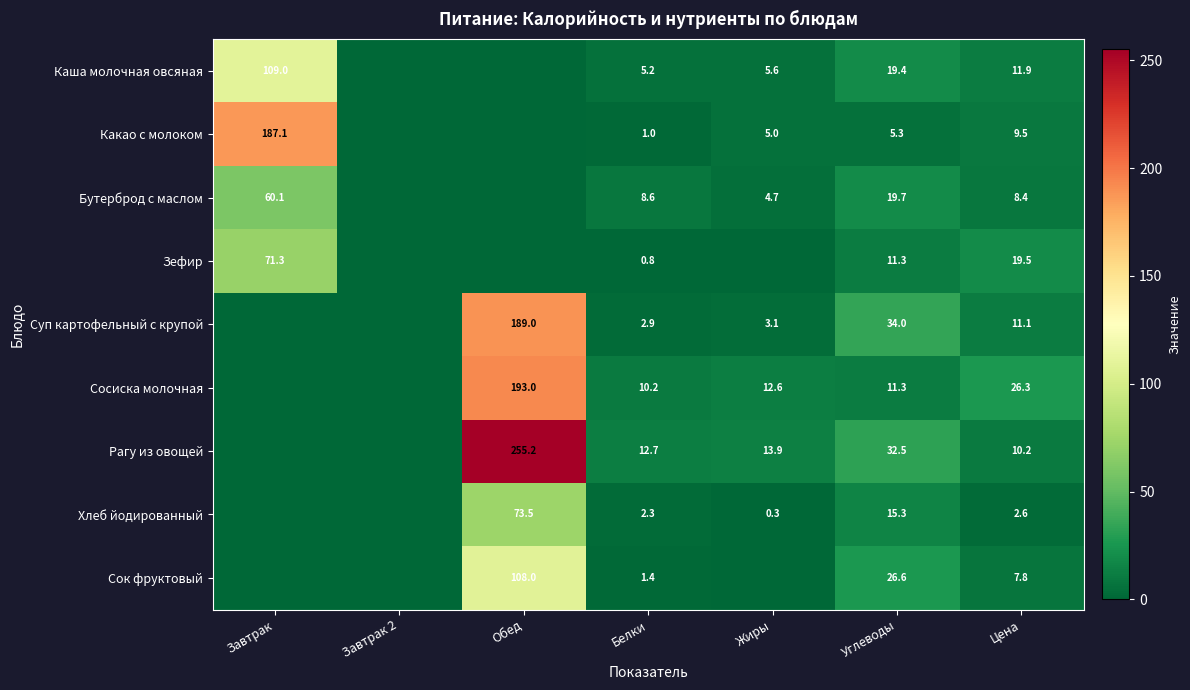

Is the value of Сосиска молочная at Белки greater than the value of Какао с молоком at Белки?

Yes